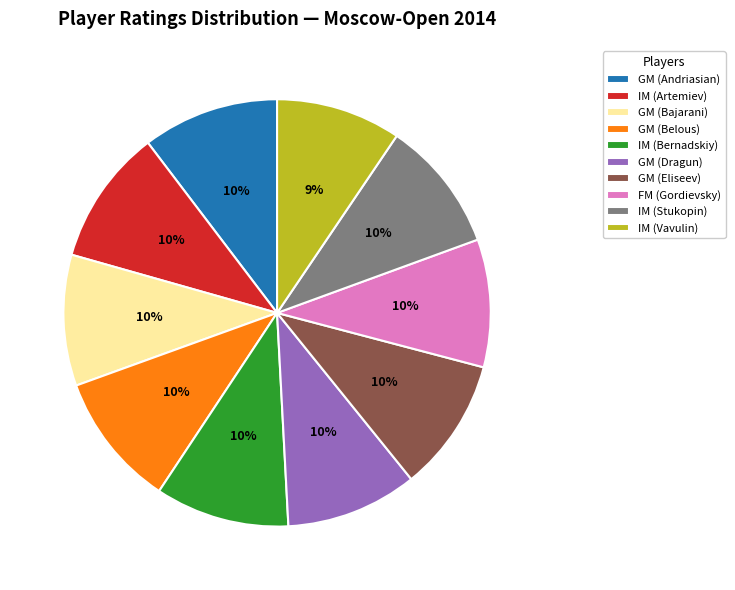

To the nearest percent, what is the difference between the IM (Stukopin) and IM (Vavulin) slice percentages?

1%